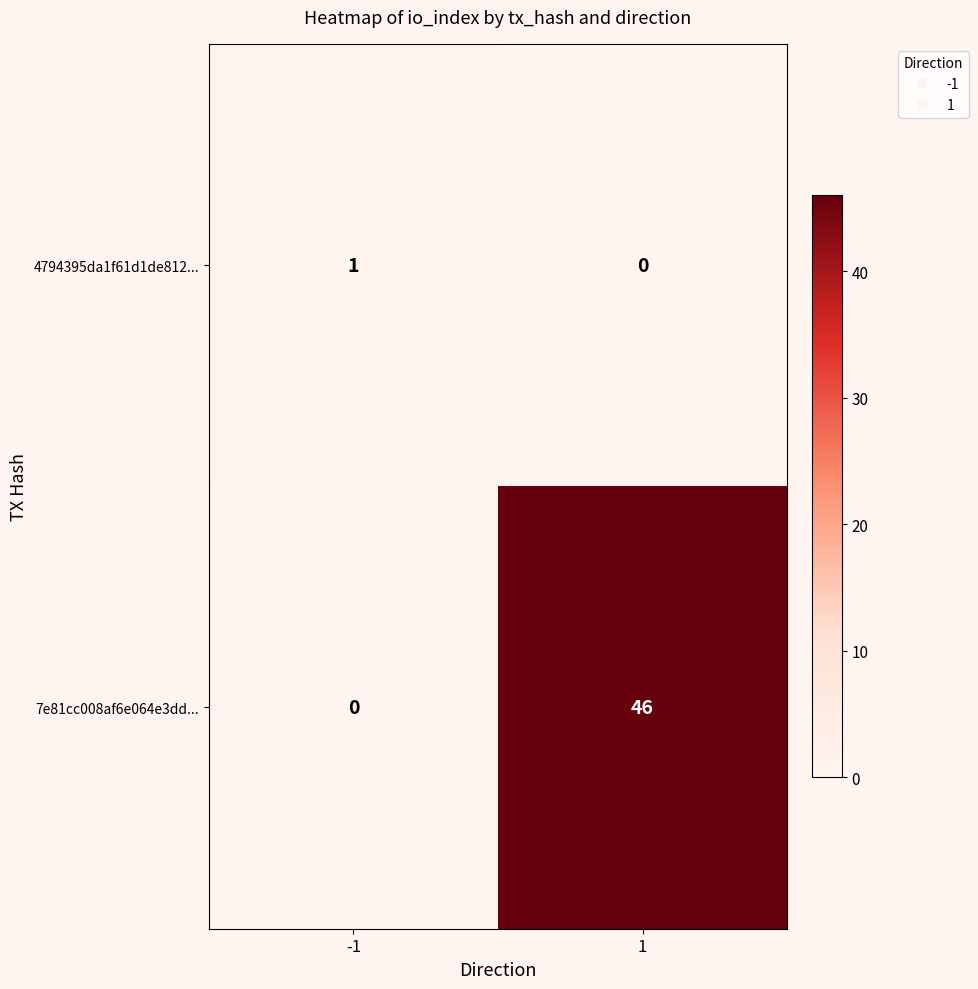

List the series in order of their peak value, highest first.

7e81cc008af6e064e3dd..., 4794395da1f61d1de812...